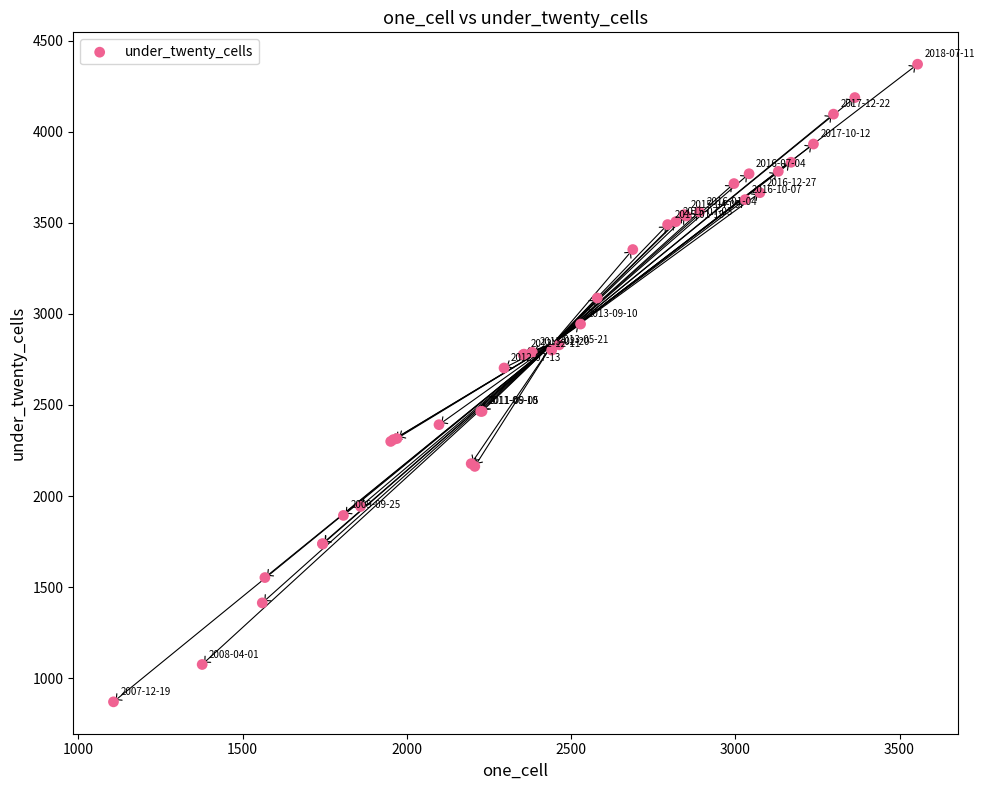

What Y value in the scatter plot is closest to 2620?

2703